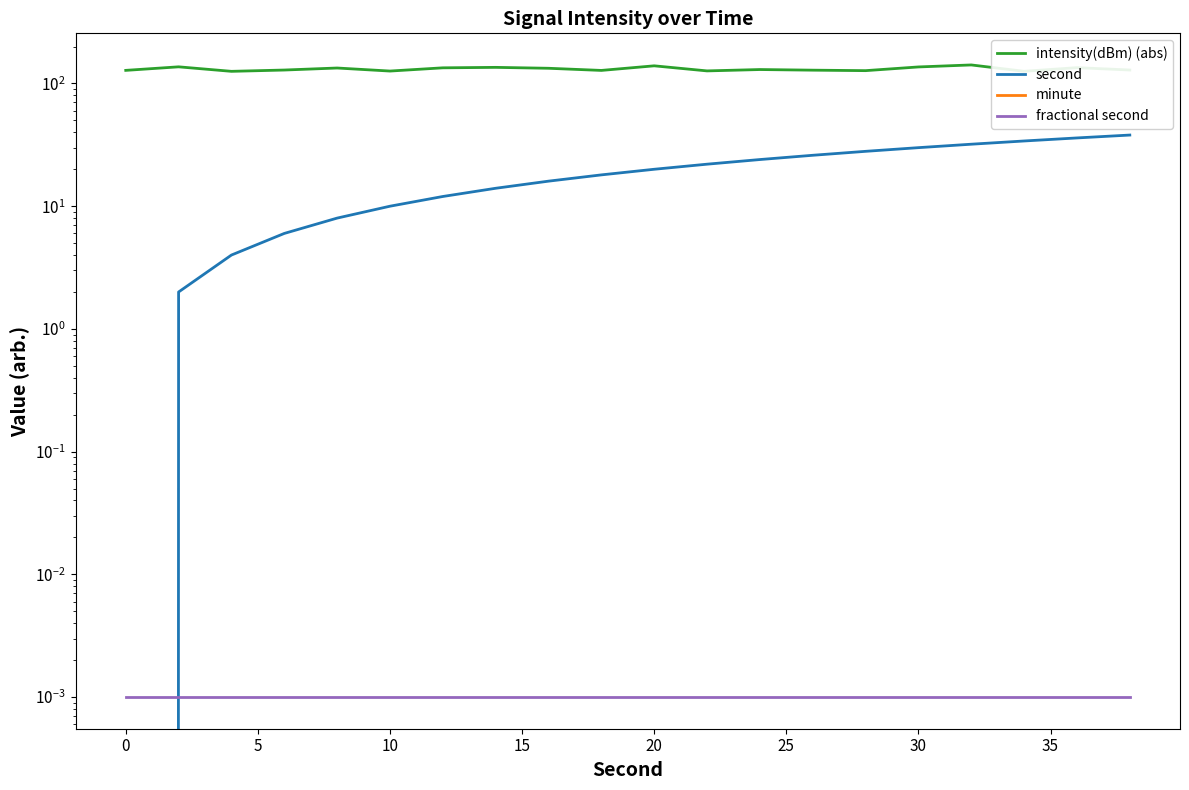

Reading right to left, extract all data points from this chart.

intensity(dBm) (abs): 128.7	134.6	125.7	141.6	136.4	127.2	128.4	129.9	126.6	139.3	127.8	133.0	135.3	134.1	126.2	133.7	128.7	125.6	136.7	127.9
second: 38.0	36.0	34.0	32.0	30.0	28.0	26.0	24.0	22.0	20.0	18.0	16.0	14.0	12.0	10.0	8.0	6.0	4.0	2.0	0.0
minute: 0.0	0.0	0.0	0.0	0.0	0.0	0.0	0.0	0.0	0.0	0.0	0.0	0.0	0.0	0.0	0.0	0.0	0.0	0.0	0.0
fractional second: 0.0	0.0	0.0	0.0	0.0	0.0	0.0	0.0	0.0	0.0	0.0	0.0	0.0	0.0	0.0	0.0	0.0	0.0	0.0	0.0